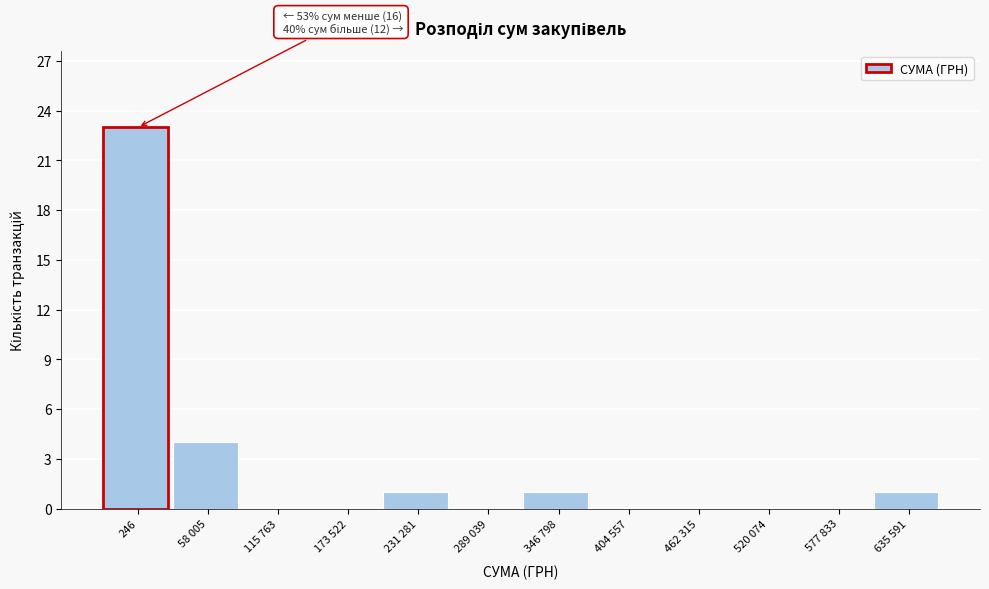

Reading left to right, extract all data points from this chart.

246=23	58 005=4	115 763=0	173 522=0	231 281=1	289 039=0	346 798=1	404 557=0	462 315=0	520 074=0	577 833=0	635 591=1